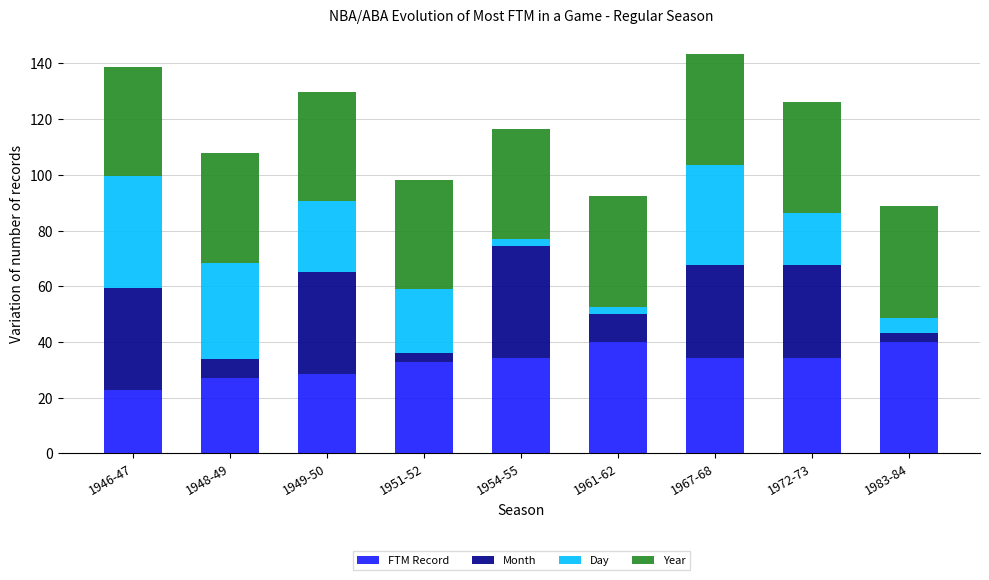

What is the lowest value of the FTM Record series?

22.9